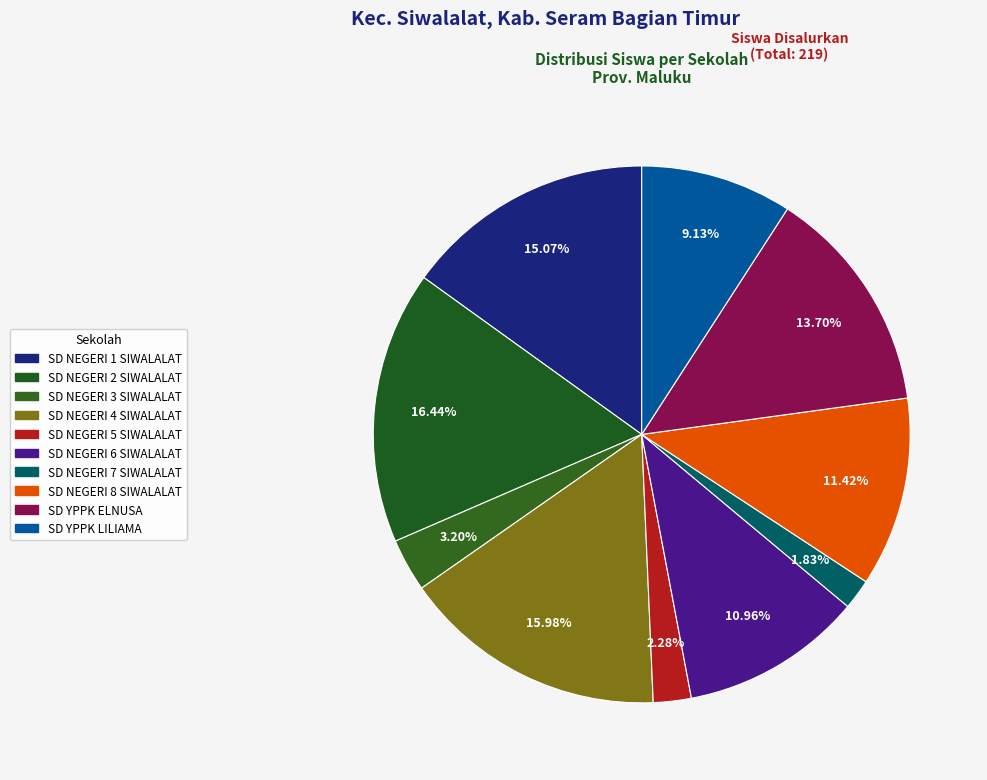

Is it true that SD NEGERI 8 SIWALALAT is 11% of the pie?

True